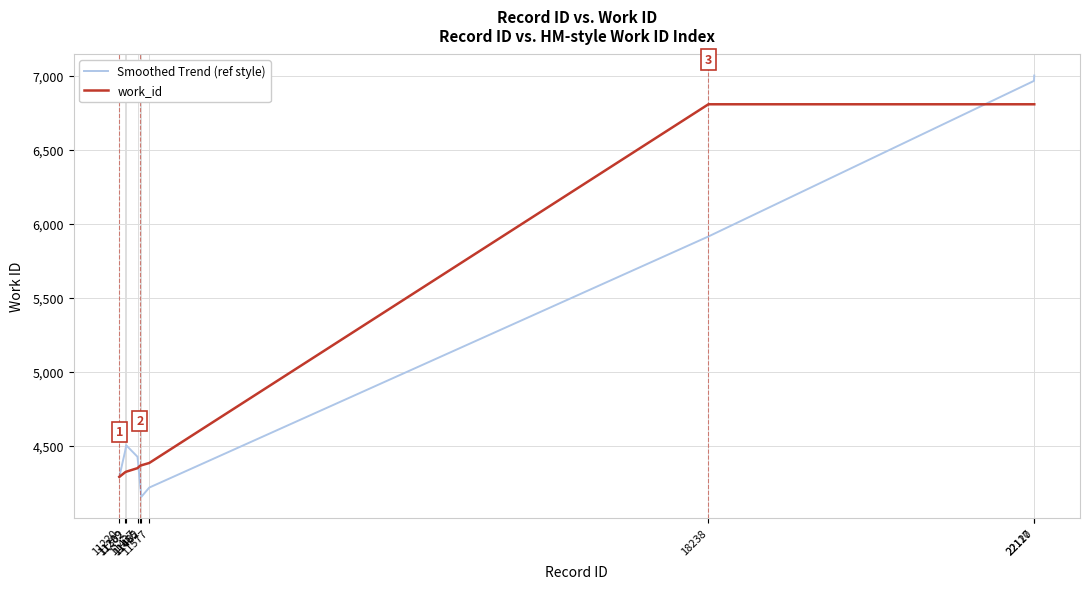

The value of work_id at 22120 is 6808.0. True or false?

True